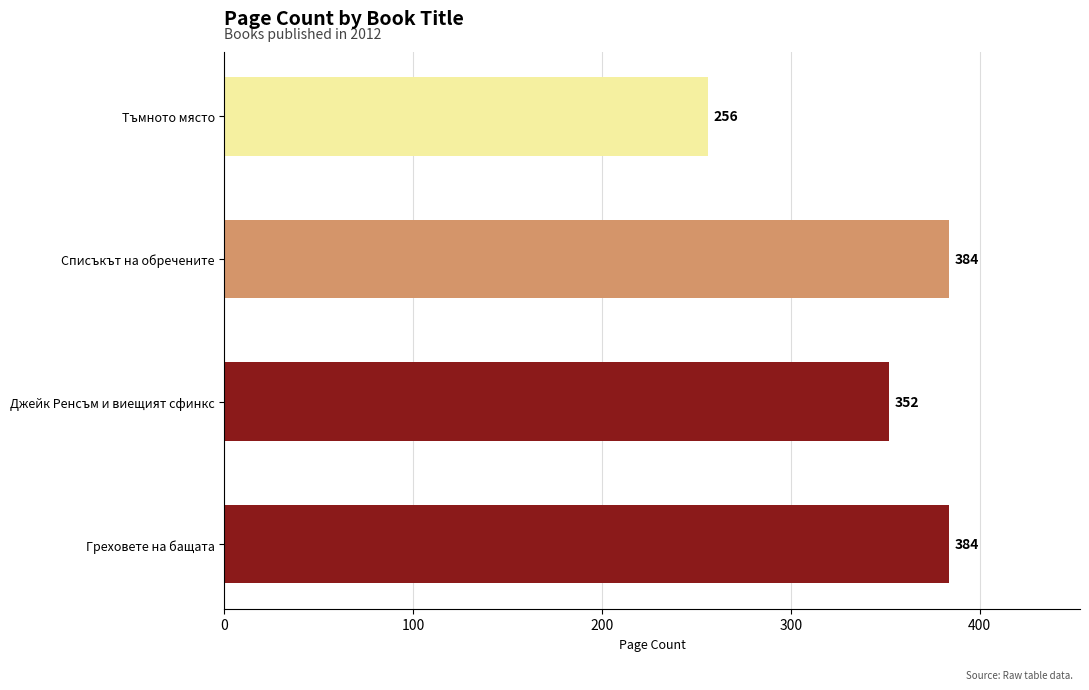

What is the minimum value shown in the chart?

256